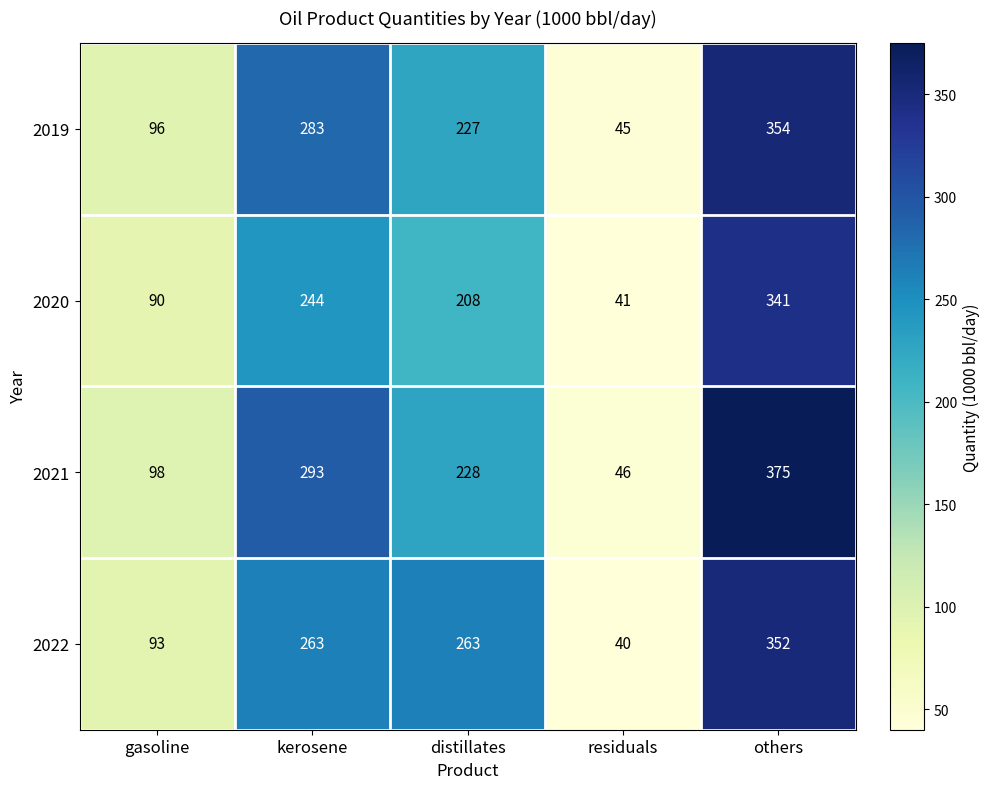

What is the lowest value of the 2022 series?

40